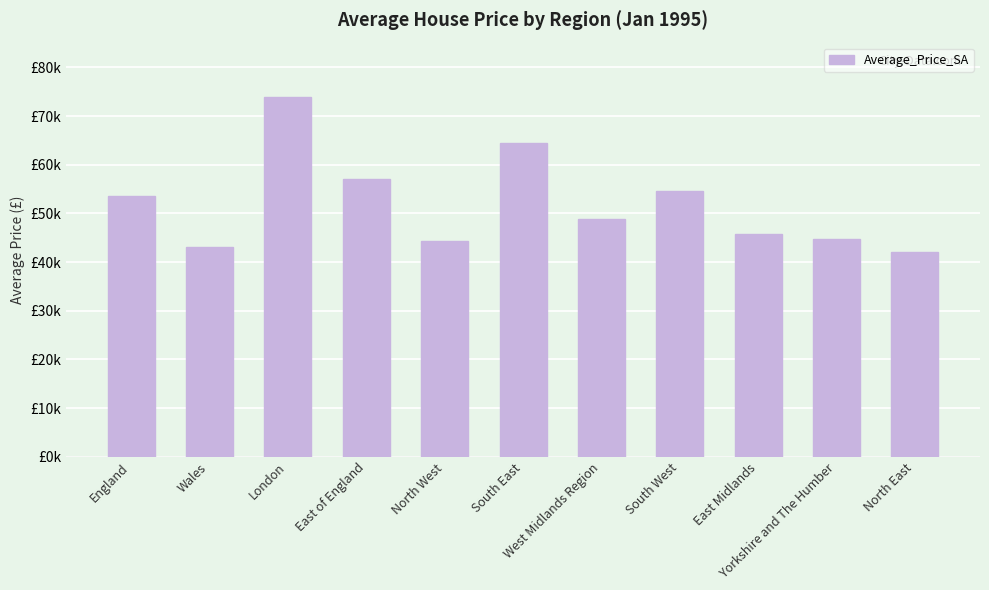

Which category has the highest value across all series?

London